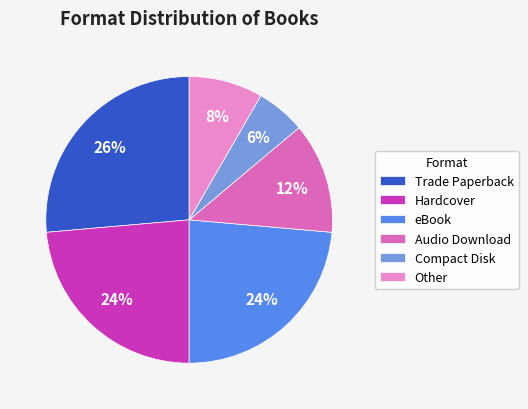

Which slice is the smallest?

Compact Disk